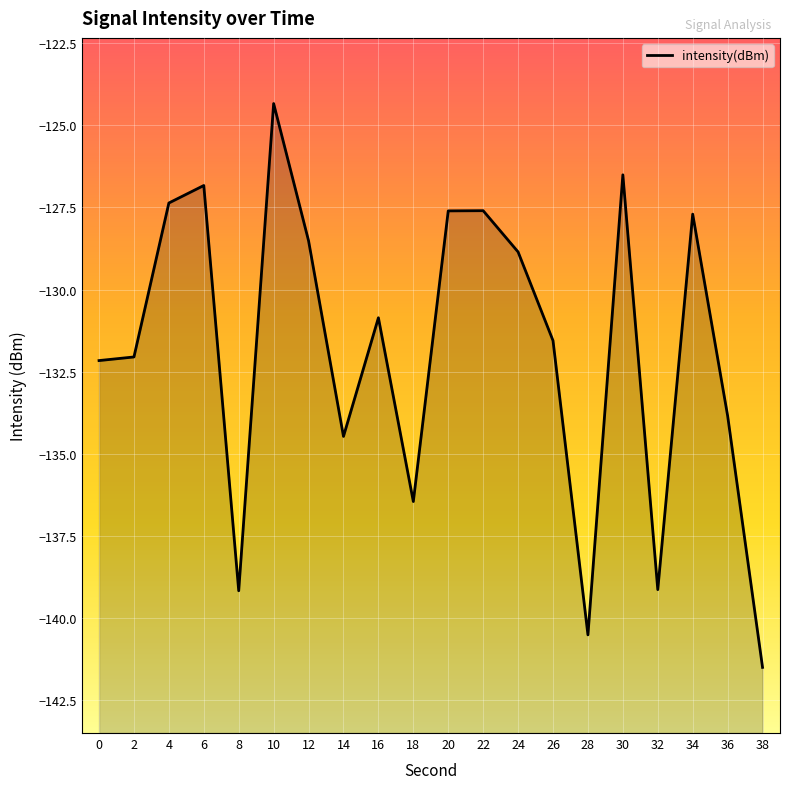

At which label is the value closest to -132?

2